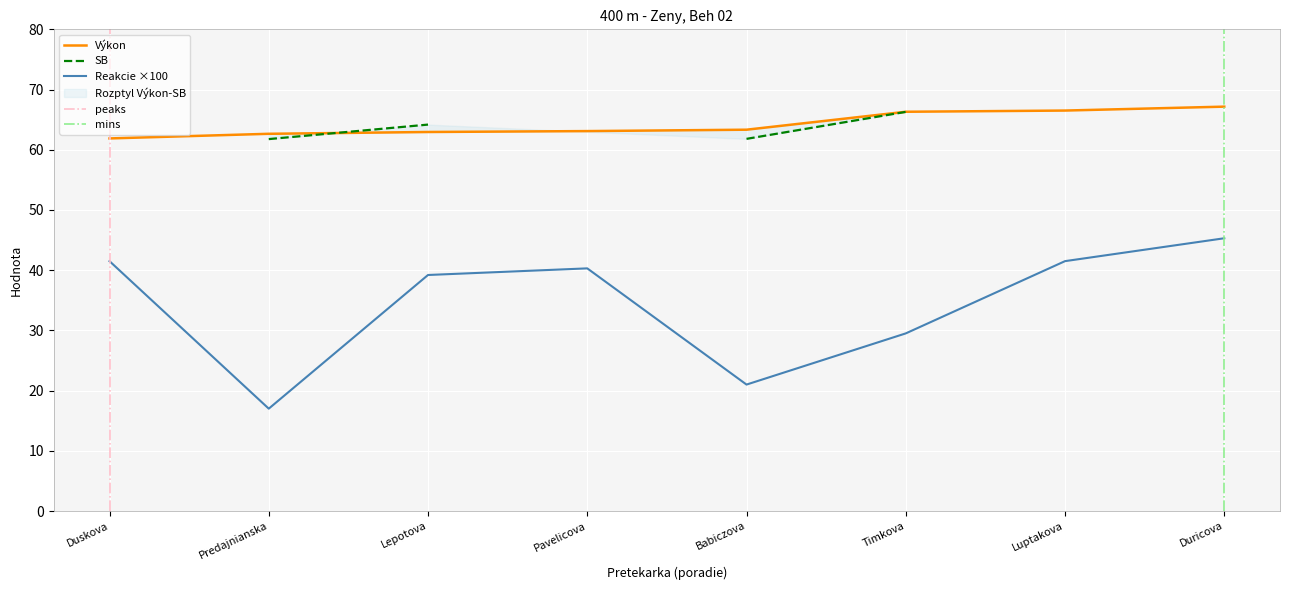

Is the value of Reakcie ×100 at Babiczova greater than the value of Výkon at Luptakova?

No